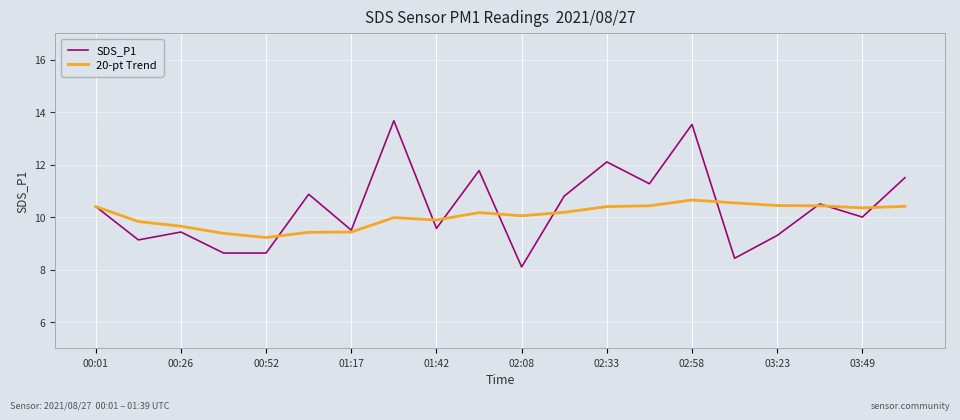

Rank the series by their maximum value, from lowest to highest.

20-pt Trend, SDS_P1